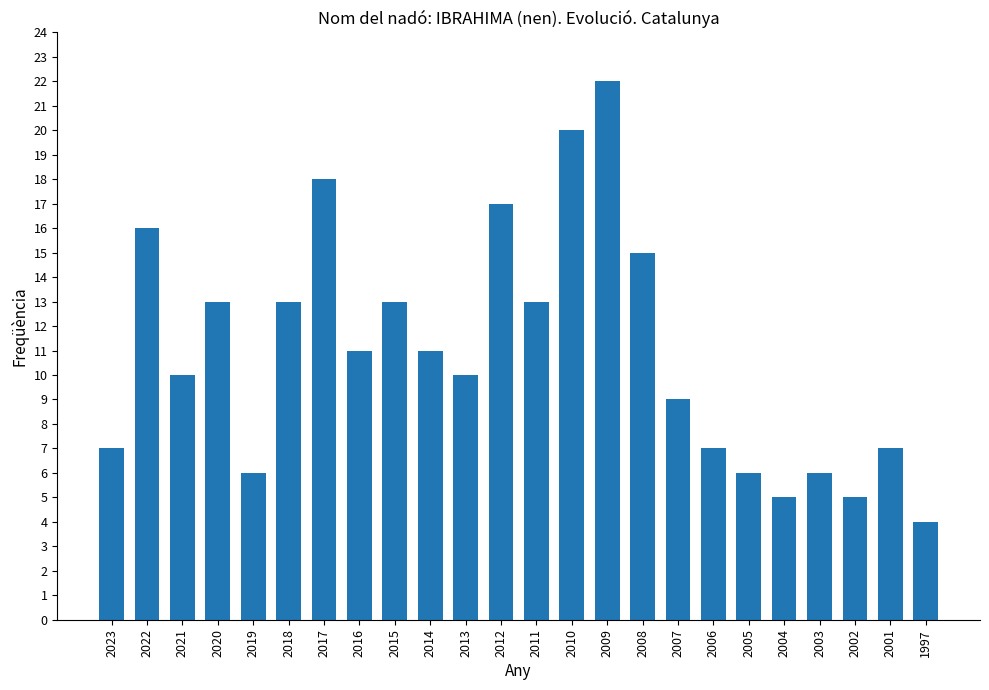

What is the sum of the values at 2016 and 2003?

17